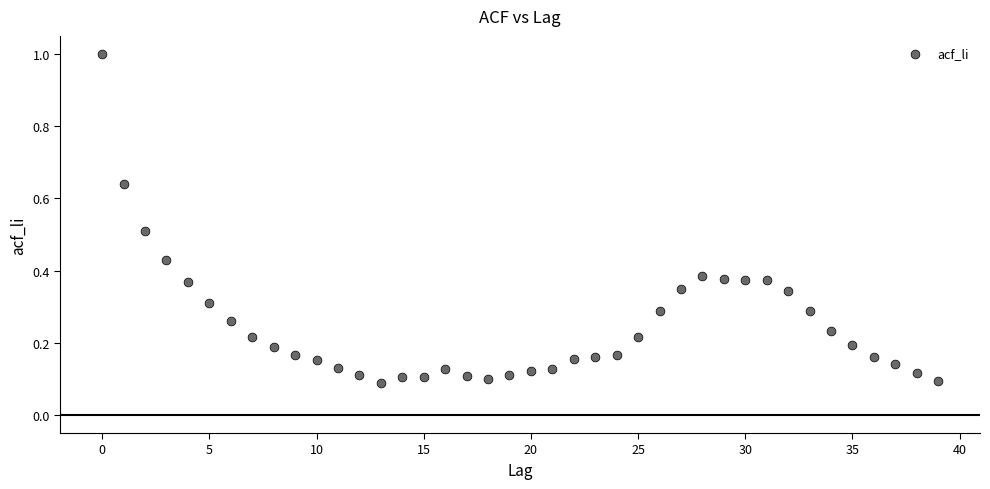

What is the range of Y values (max minus min)?

0.9